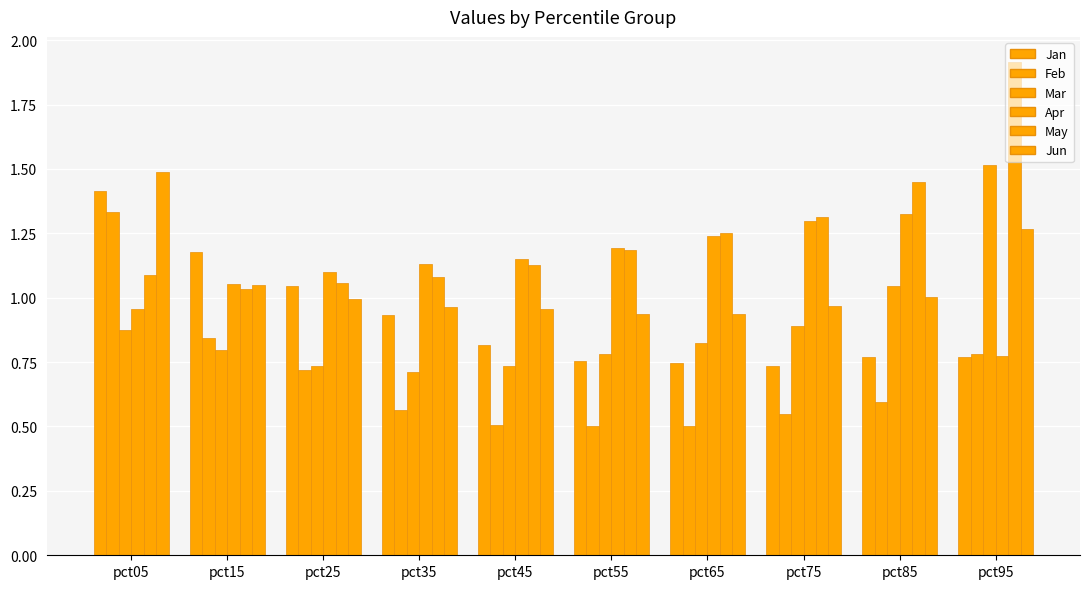

What is the average value of the Mar series?

0.9